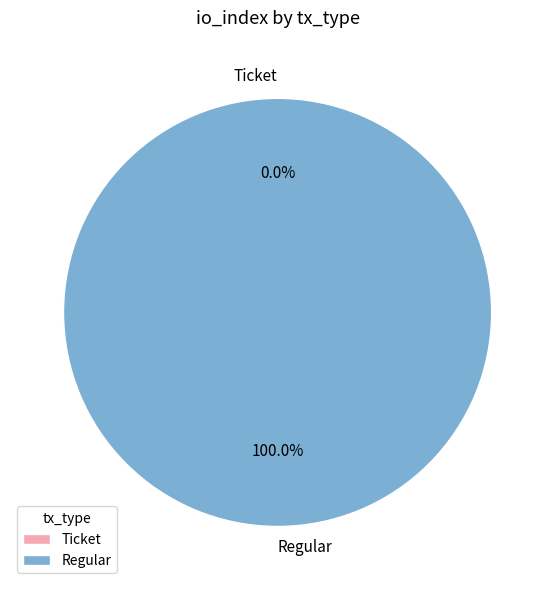

What is the smallest slice in the pie chart?

Ticket (io_index=0)